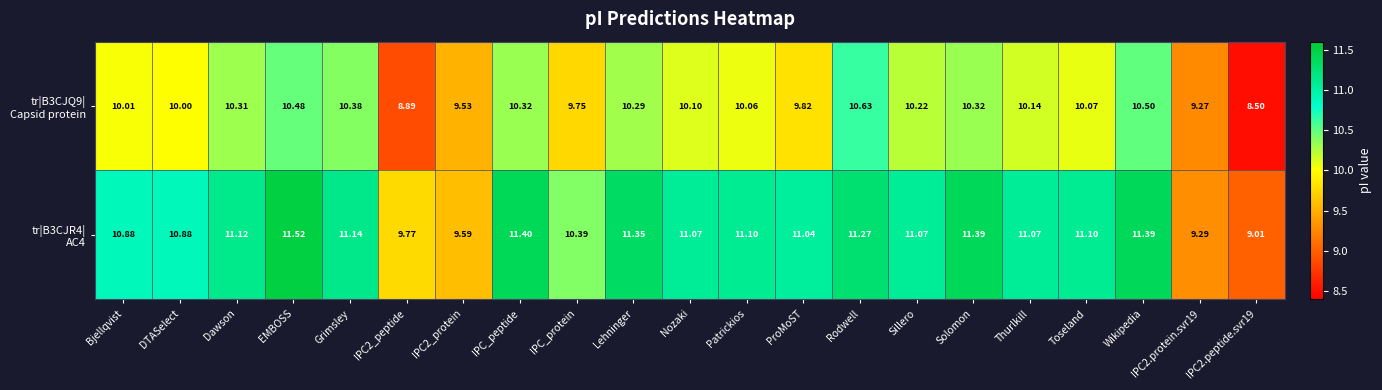

At which category is the sum across all series the highest?

EMBOSS